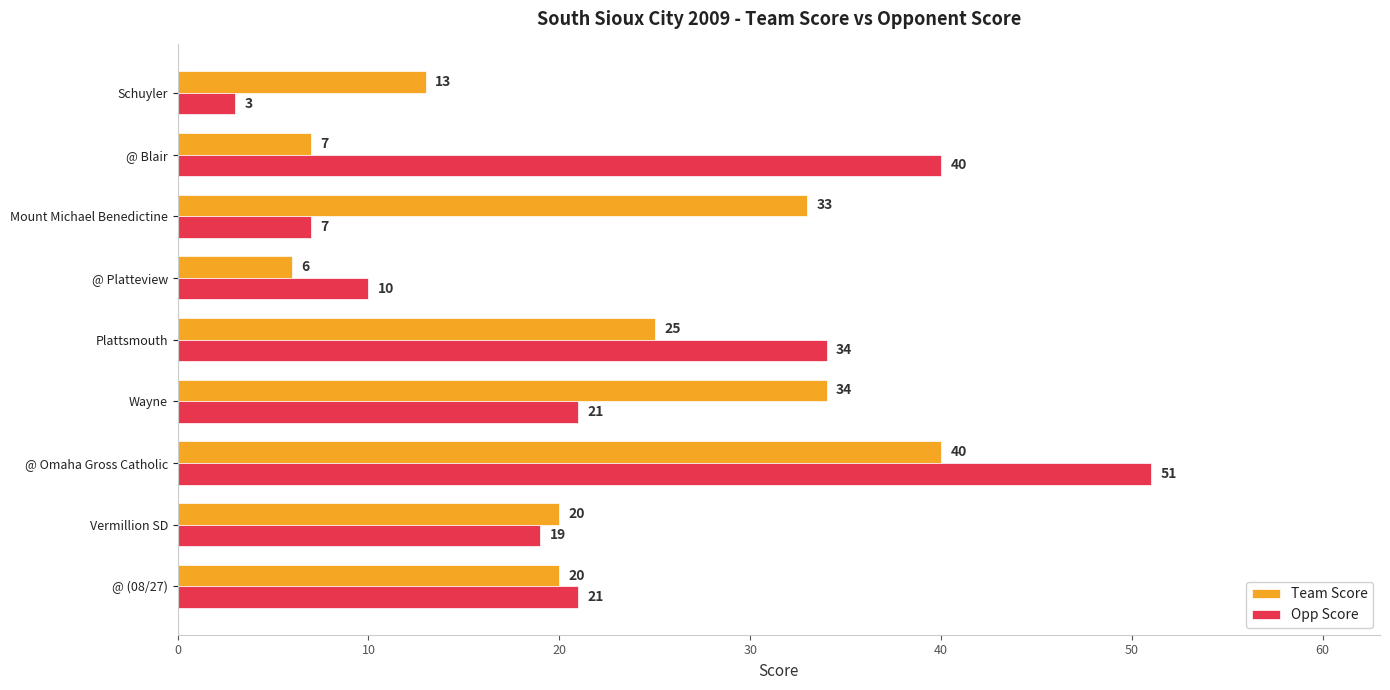

Rank the series by their maximum value, from highest to lowest.

Opp Score, Team Score